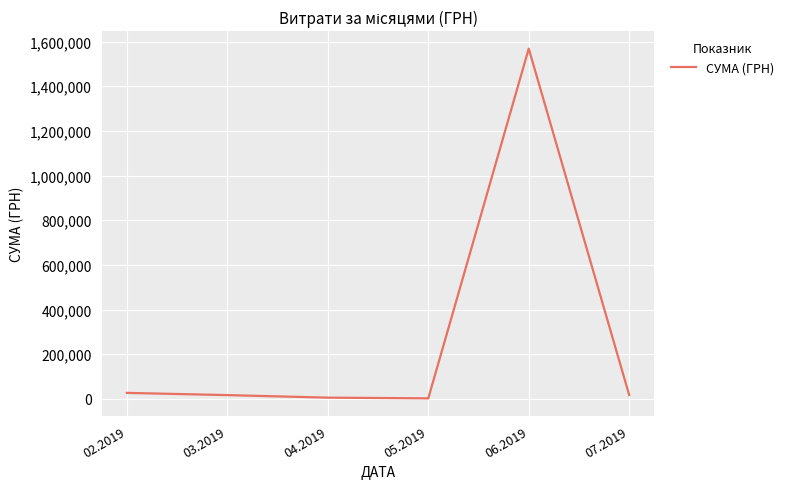

What is the greatest value displayed?

1568189.9